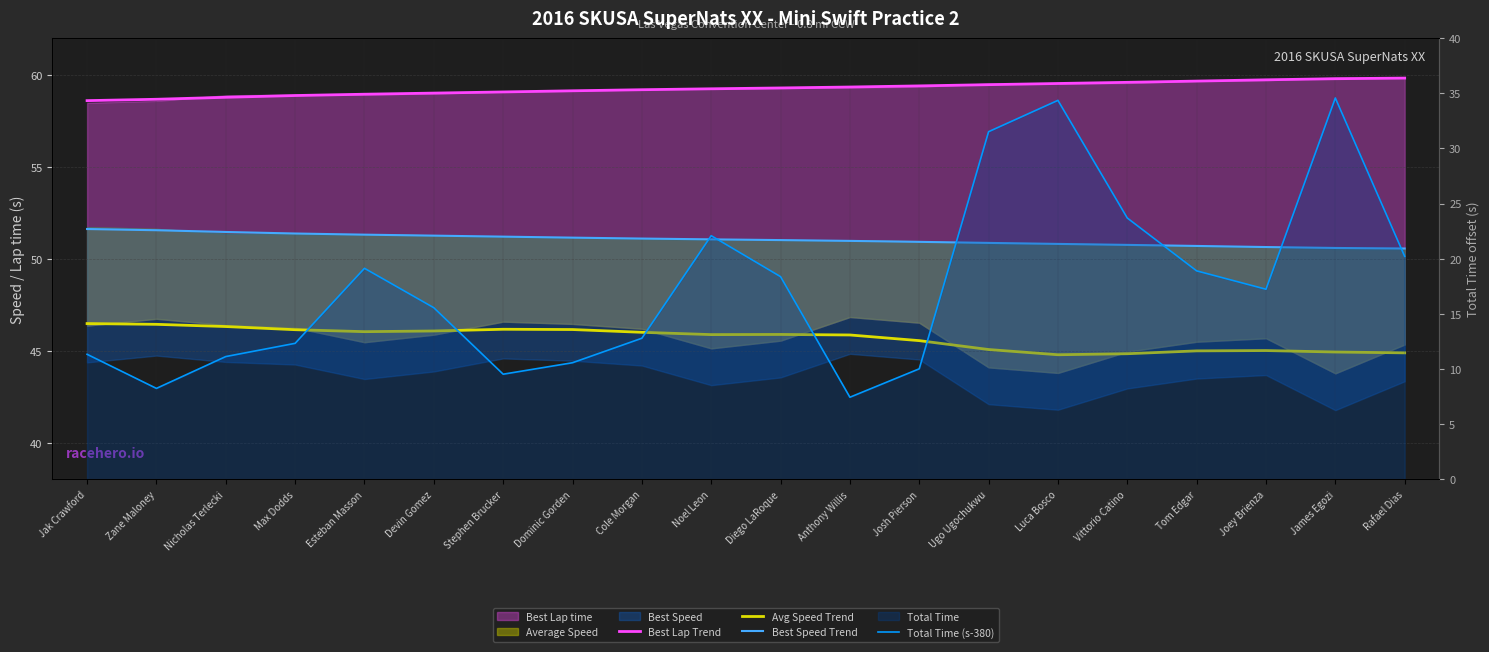

True or false: Best Lap Trend has more than 0 points higher than both neighbors.

False